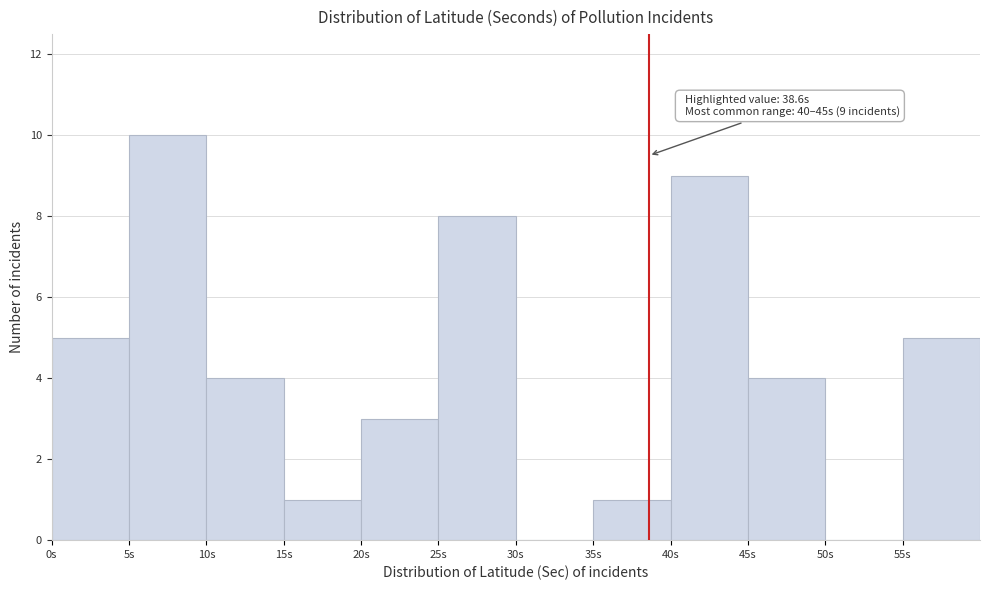

Over which range of the x-axis is the bar tallest?

5 to 10